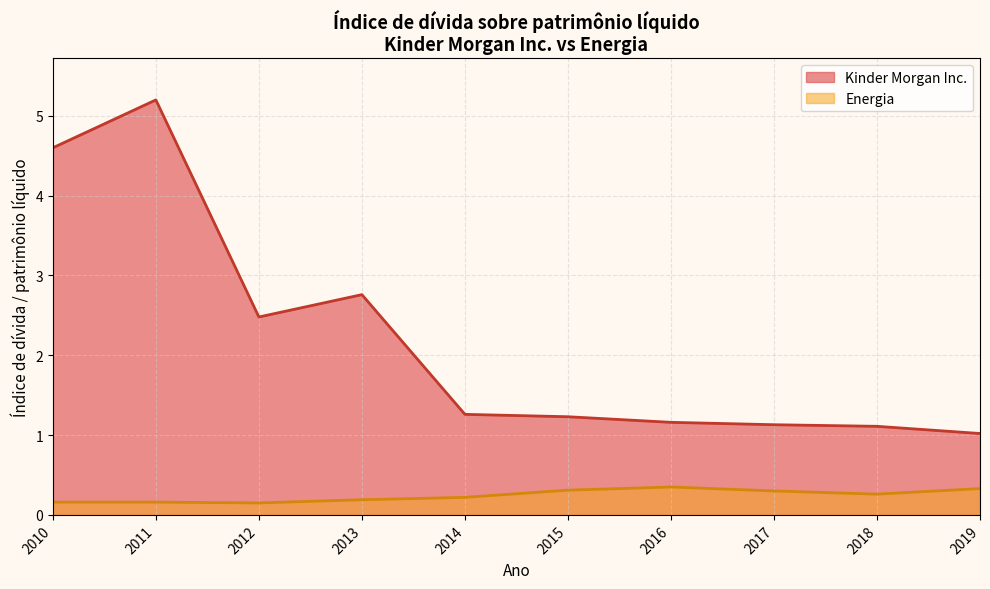

At which label is Kinder Morgan Inc. closest to 3?

2013